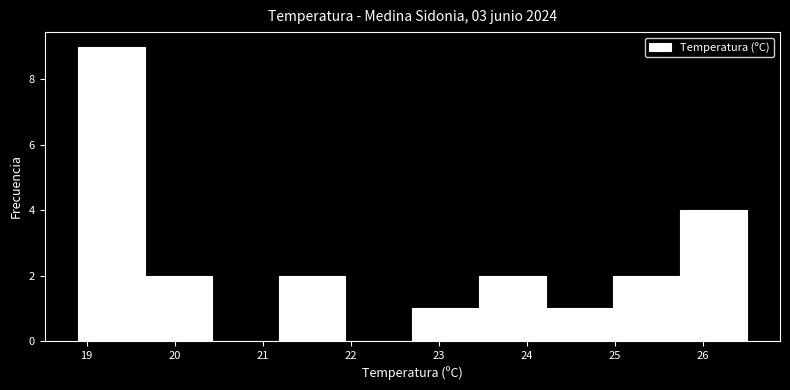

Reading left to right, transcribe this chart: for each bar, give the range it covers on the x-axis and its height. Neither the bar edges nor the heights are printed on the chart, so give them approximately, as read against the axes.

18.90 to 19.66: 9
19.66 to 20.42: 2
20.42 to 21.18: 0
21.18 to 21.94: 2
21.94 to 22.70: 0
22.70 to 23.46: 1
23.46 to 24.22: 2
24.22 to 24.98: 1
24.98 to 25.74: 2
25.74 to 26.50: 4